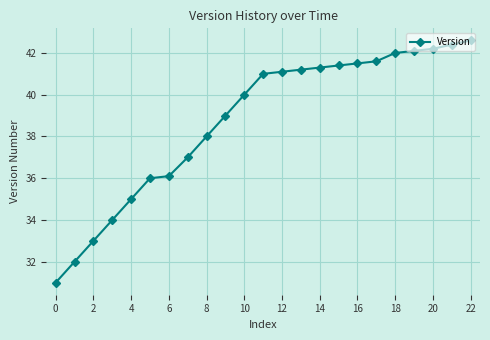

What is the difference between the maximum and minimum values?

11.6